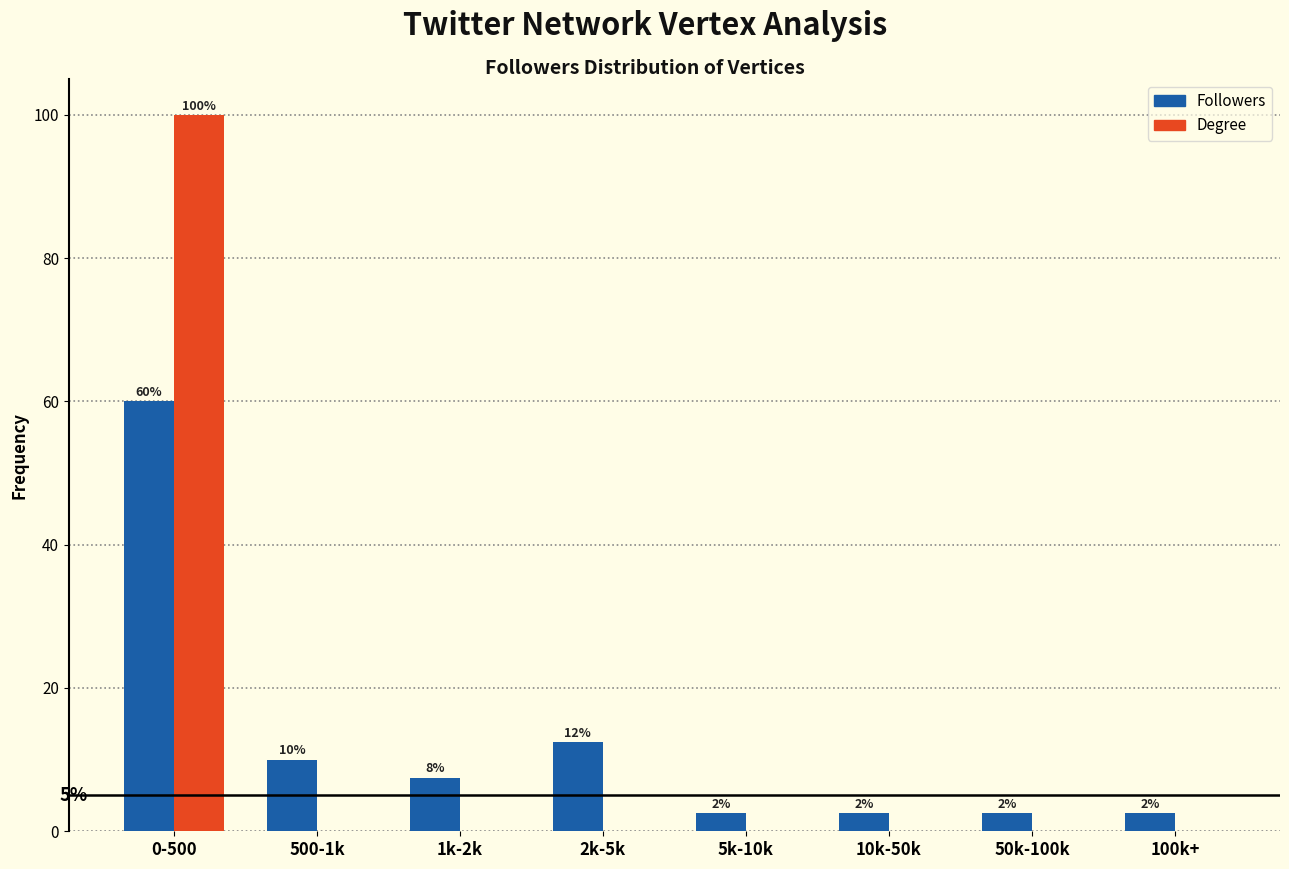

What are all the series names shown in the legend?

Followers, Degree